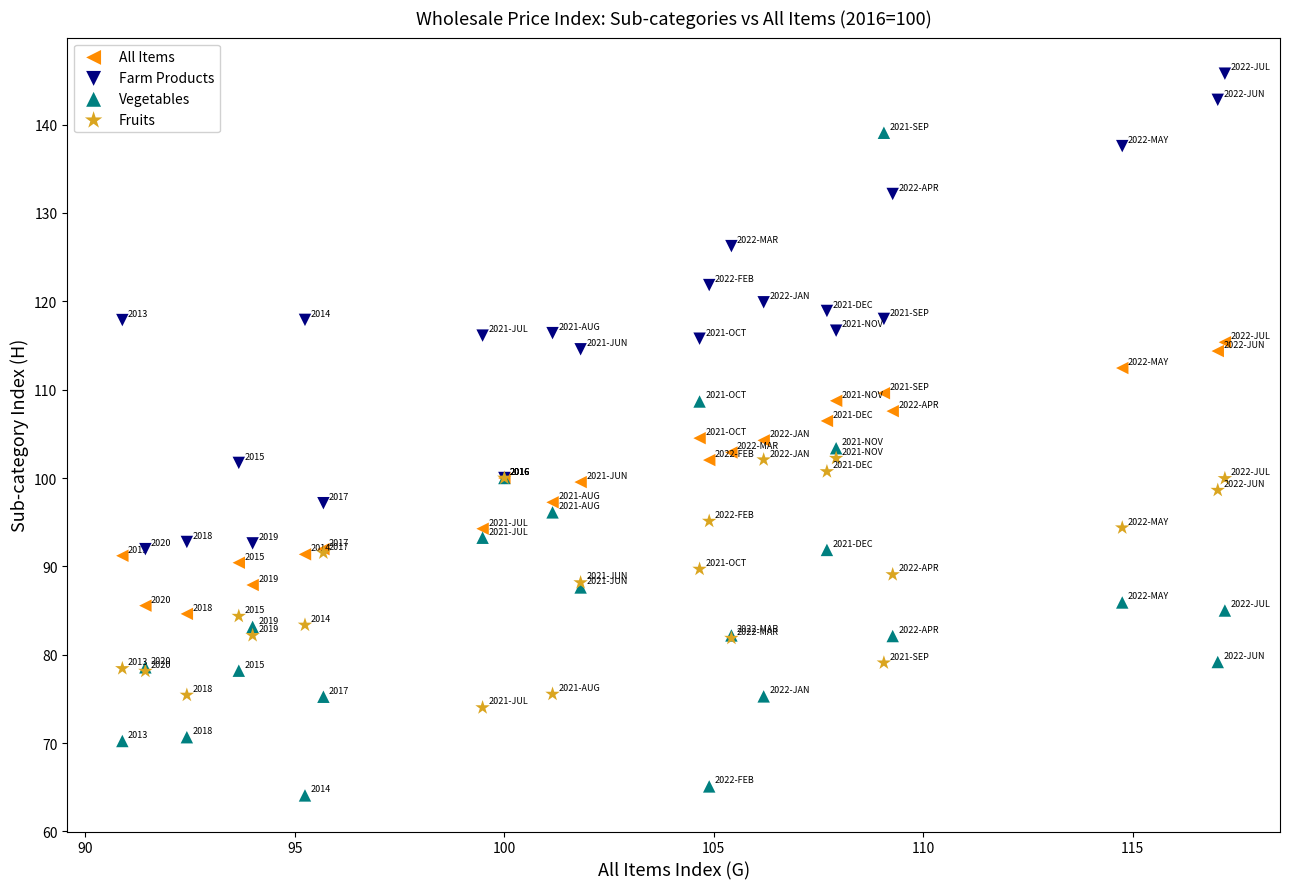

Which series contains the lowest Y value?

Vegetables